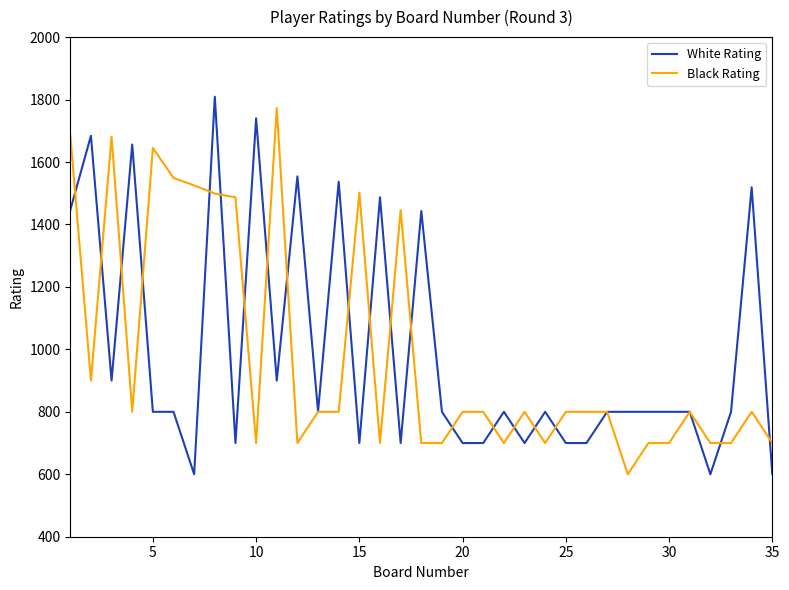

What is the highest value of the Black Rating series?

1773